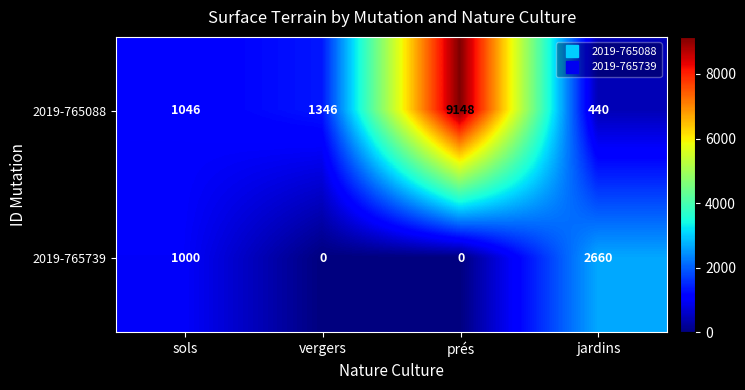

How many categories are shown in the chart?

4